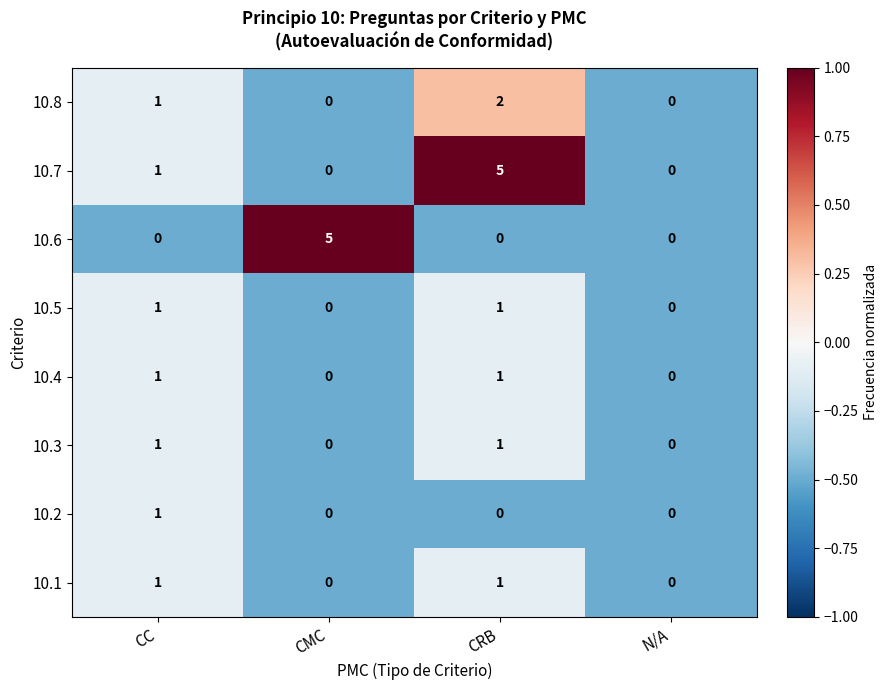

What is the total value across all series at CMC?

5